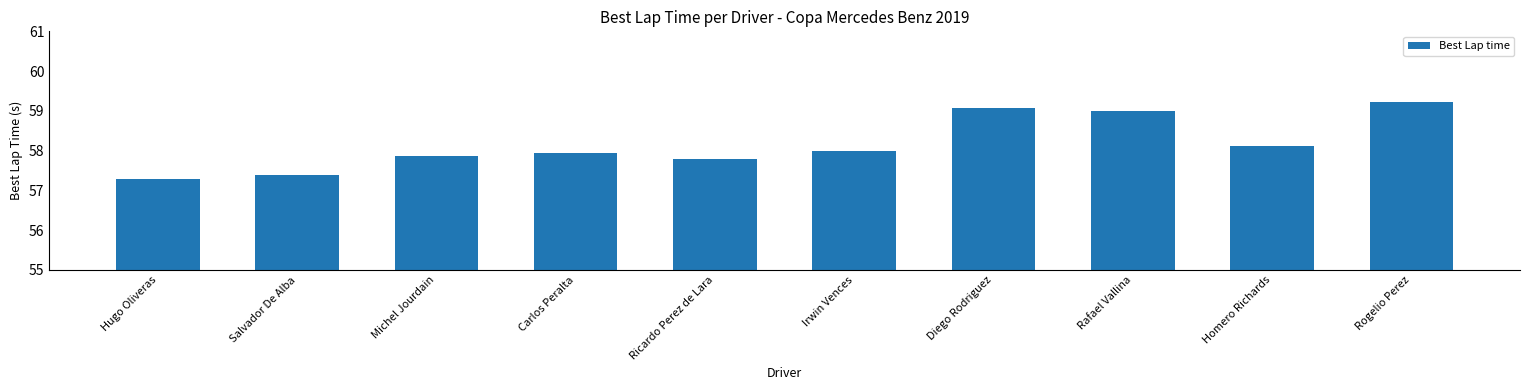

At which label is the value closest to 58?

Irwin Vences